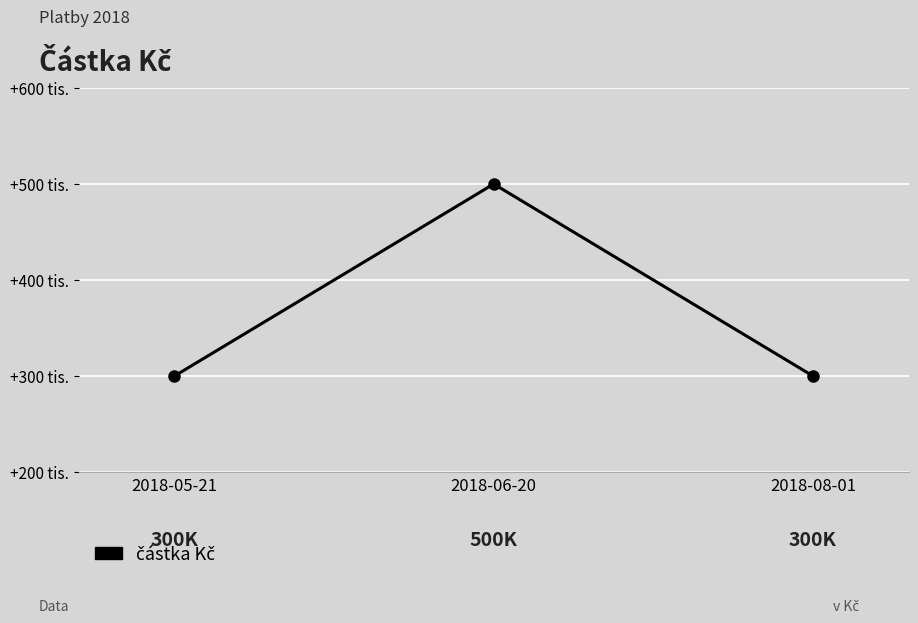

What is the label of the 2nd point from the left?

2018-06-20